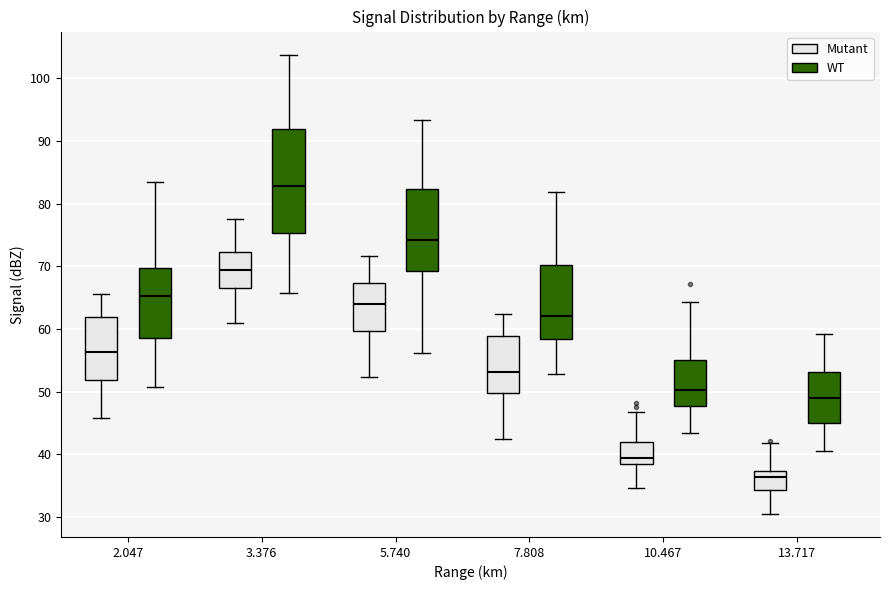

Where is the lower edge of the box for 7.808 (Mutant) on the y-axis? The values are not printed on the chart, so give them approximately, as read against the axis.

50